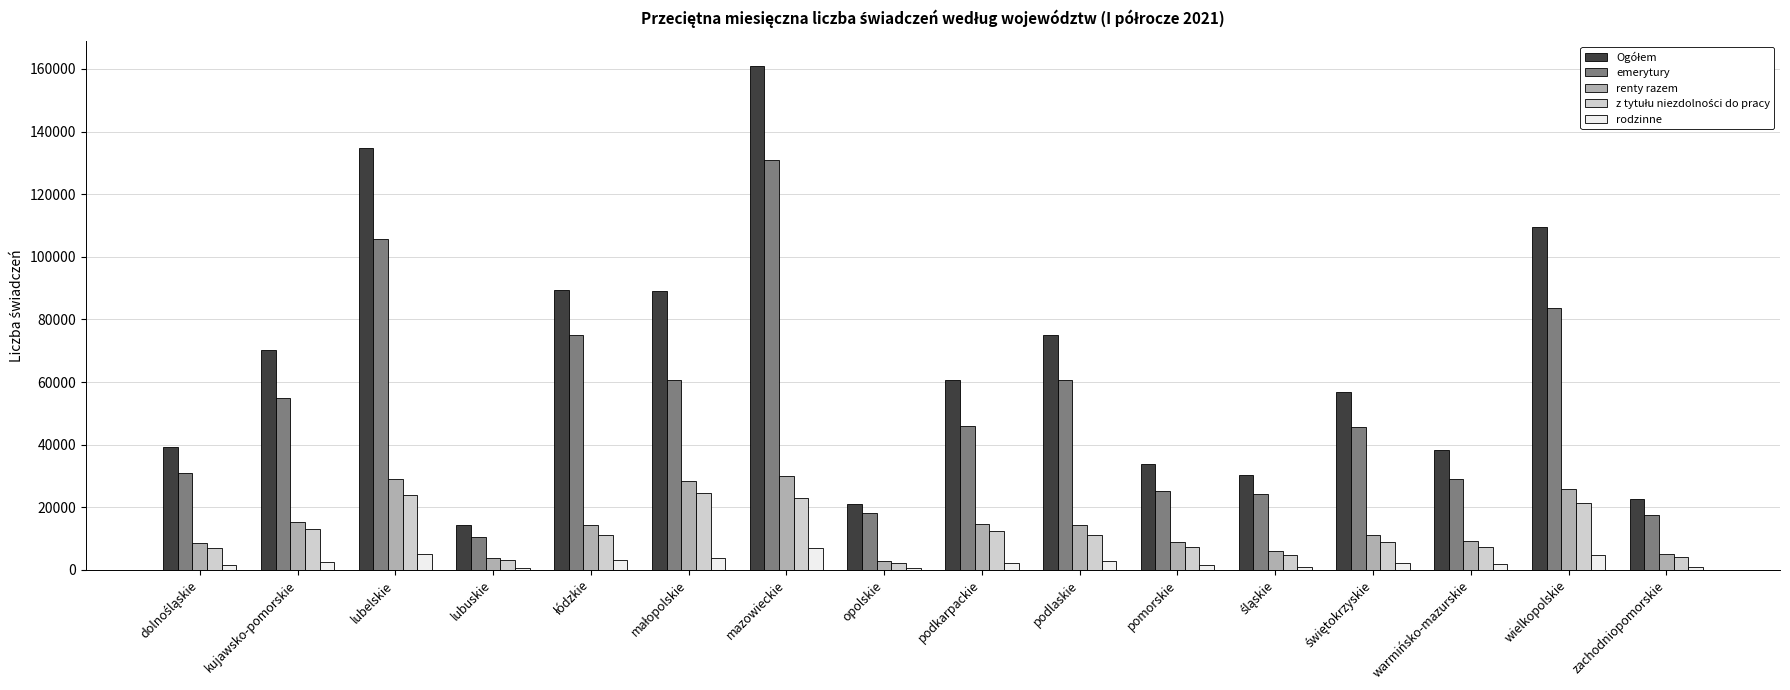

True or false: emerytury has a value of 37351 at podlaskie.

False